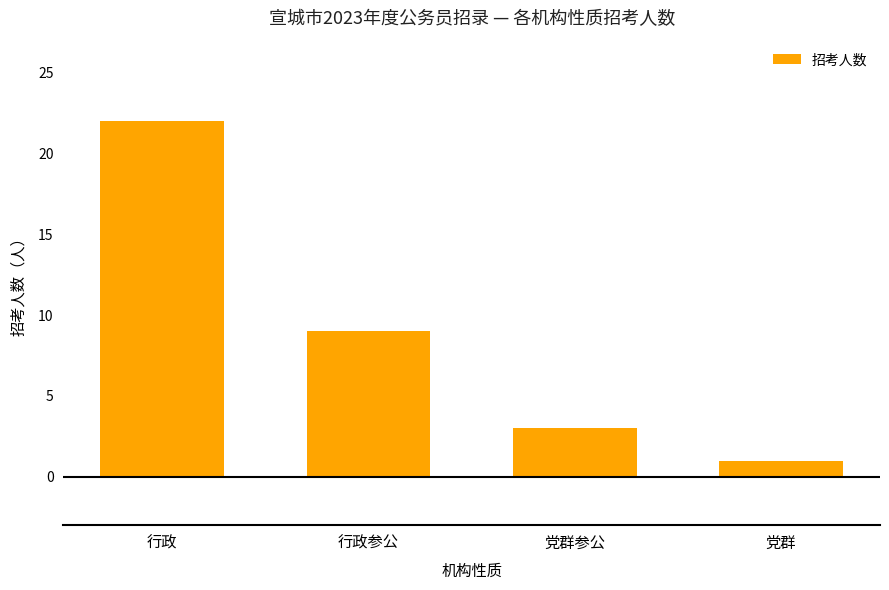

Approximately how many times larger is the value at 党群参公 compared to 行政?

0.1